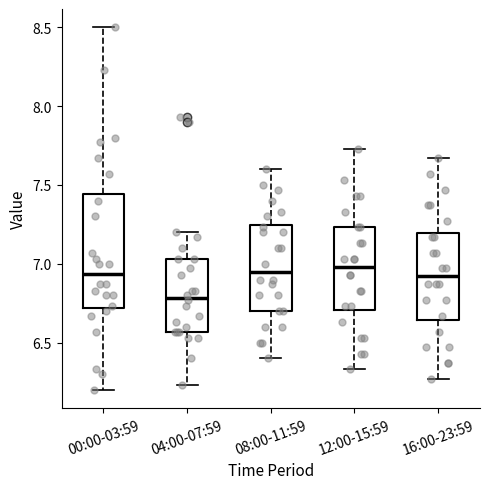

Comparing the boxes themselves (not the whiskers), which one is the tallest?

00:00-03:59